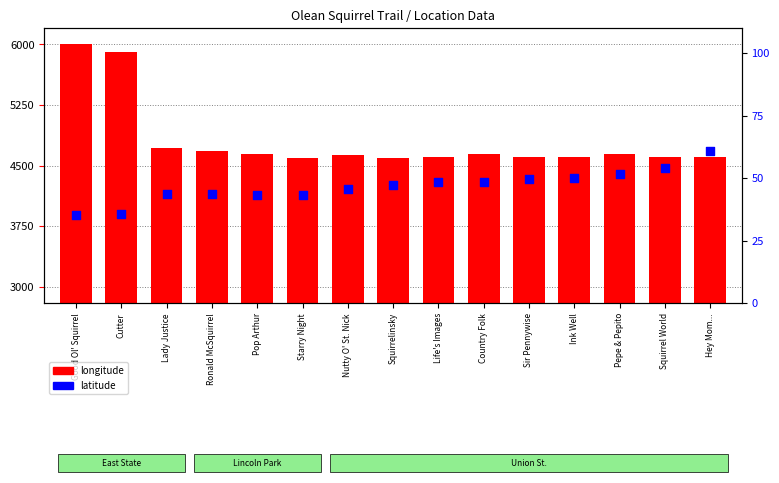

What are all the series names shown in the legend?

longitude, latitude